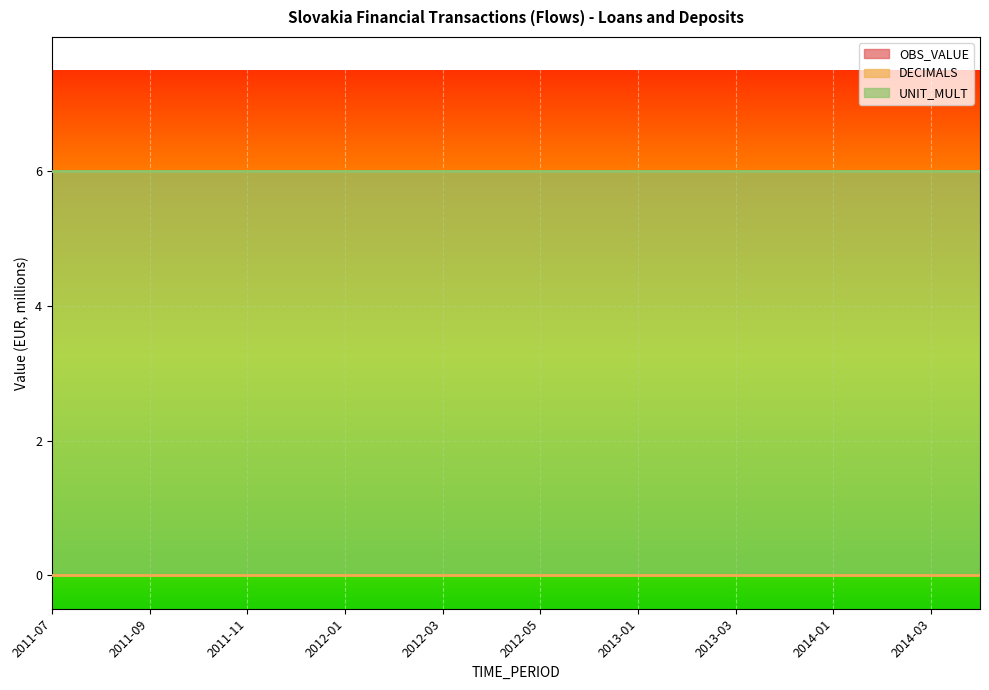

True or false: OBS_VALUE has more than 0 points higher than both neighbors.

False